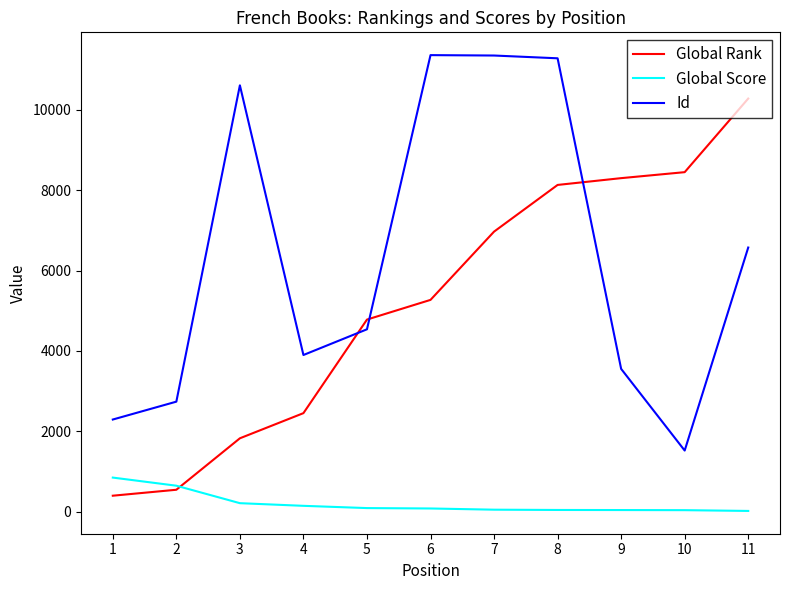

What are all the series names shown in the legend?

Global Rank, Global Score, Id